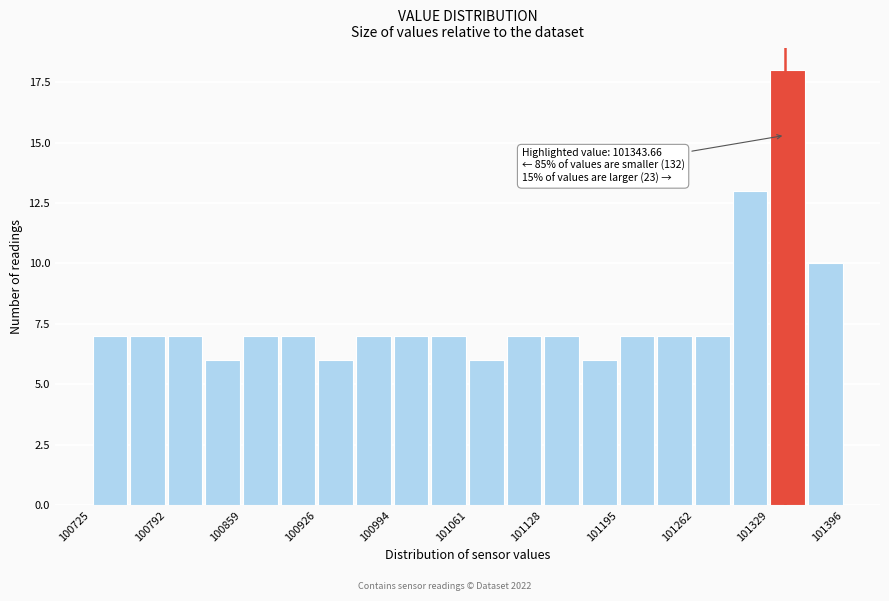

Around what value on the x-axis is the tallest bar? Give the approximate position of its centre, as read against the axis.

101350